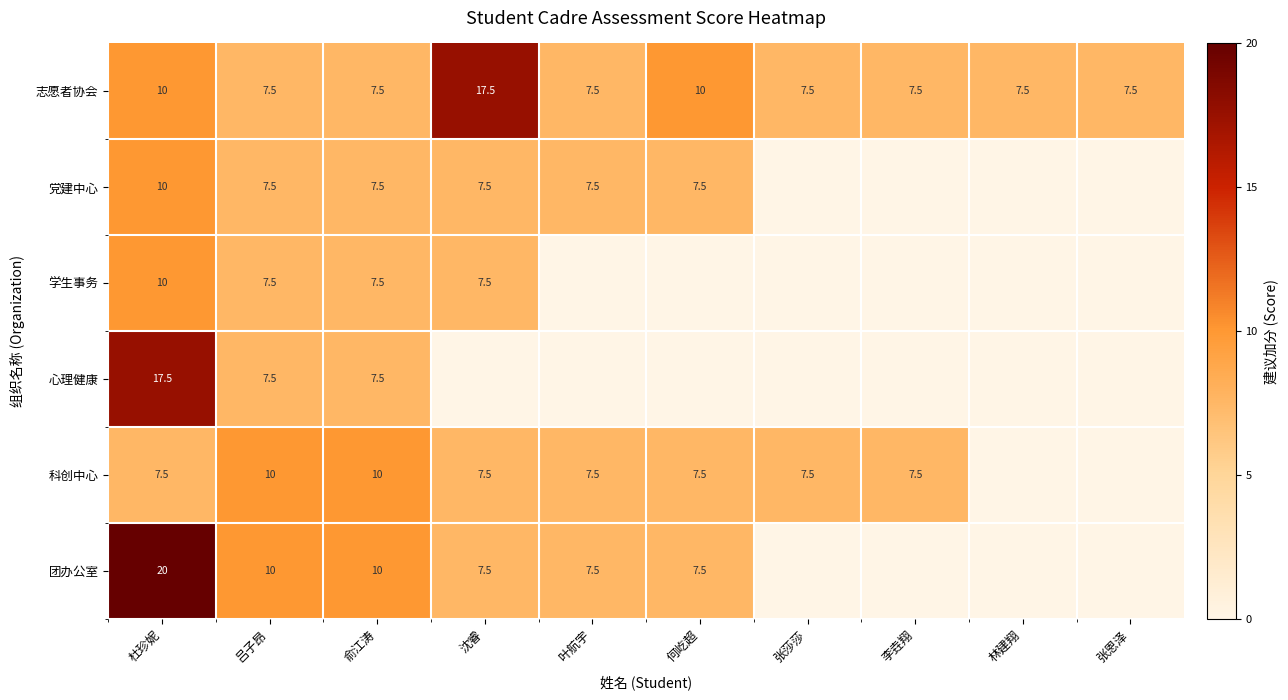

The 心理健康 series shows 17.5 at 杜珍妮. True or false?

True